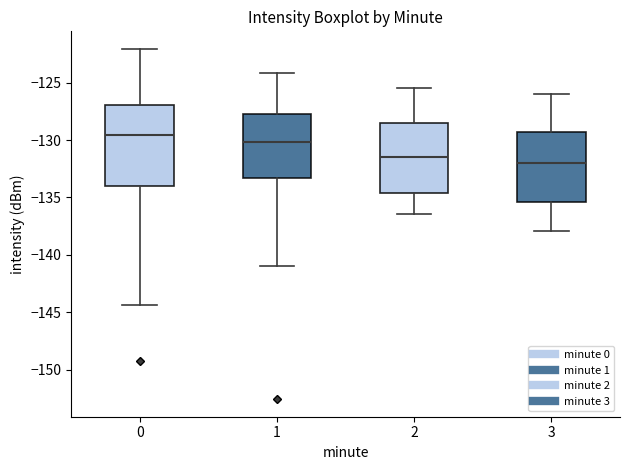

Comparing the boxes themselves (not the whiskers), which one is the tallest?

0